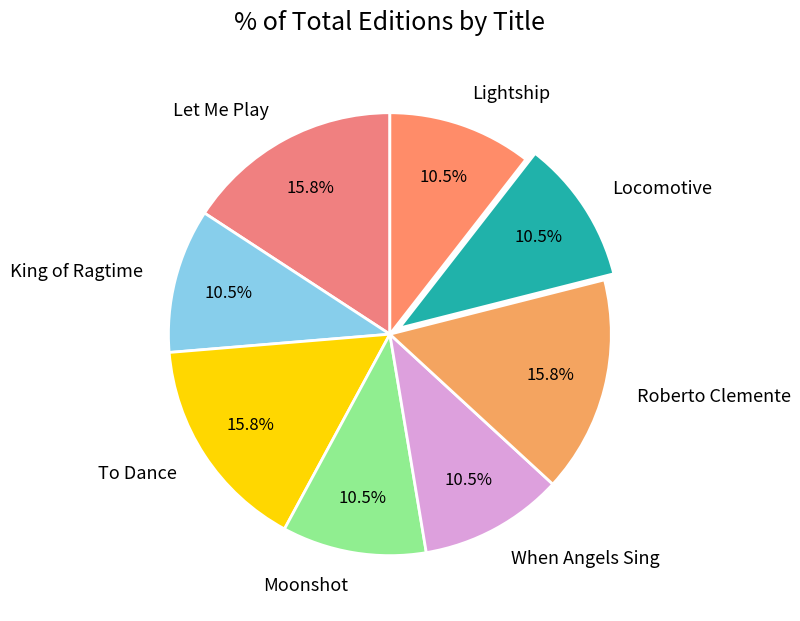

Between King of Ragtime and Let Me Play, which is larger?

Let Me Play